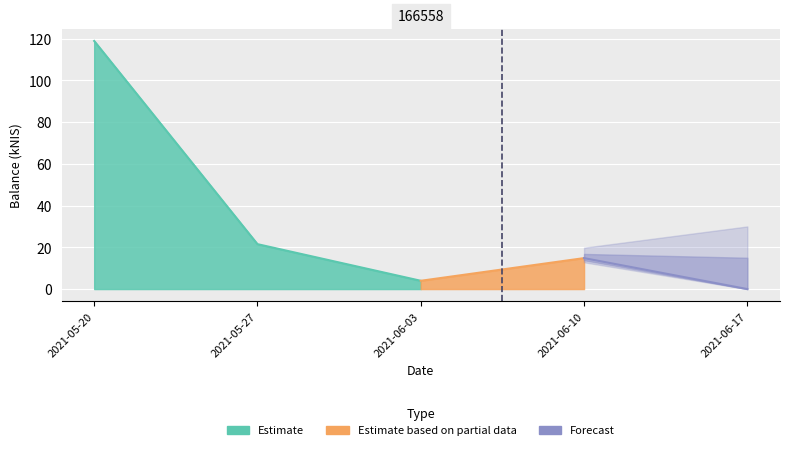

Rank the categories by value from lowest to highest.

2021-06-17, 2021-06-03, 2021-06-10, 2021-05-27, 2021-05-20